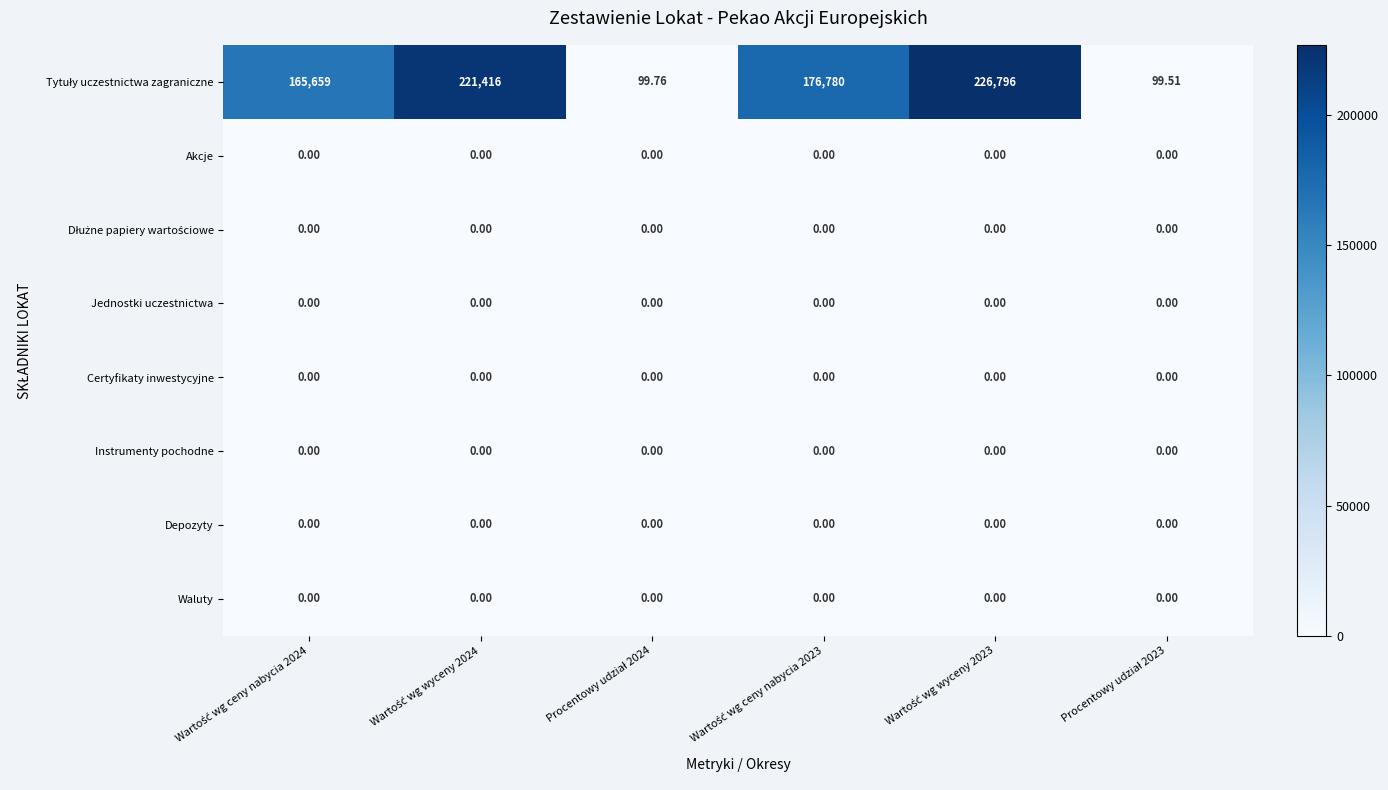

Between Procentowy udział 2023 and Procentowy udział 2024, which is larger?

Procentowy udział 2024